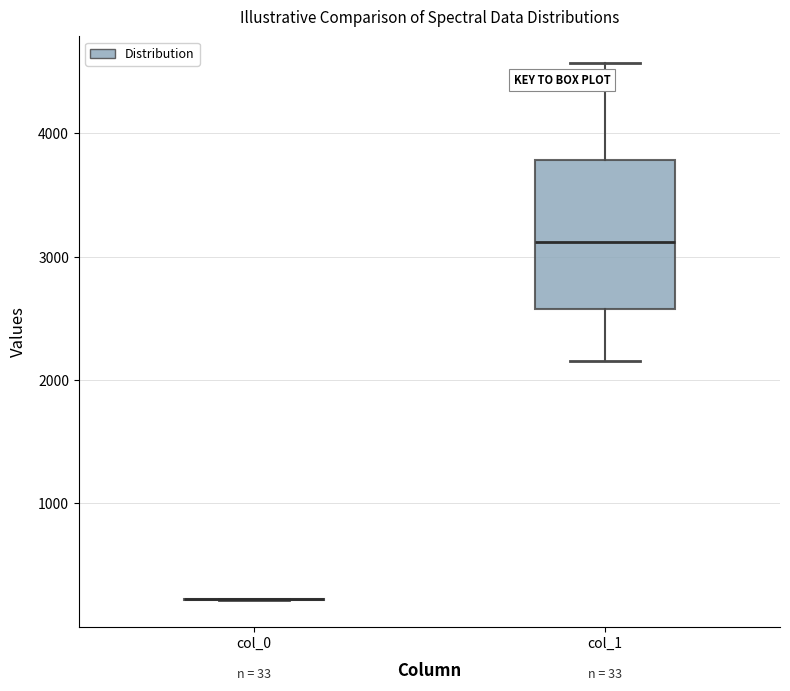

Which box is the tallest, from its lower edge to its upper edge?

col_1